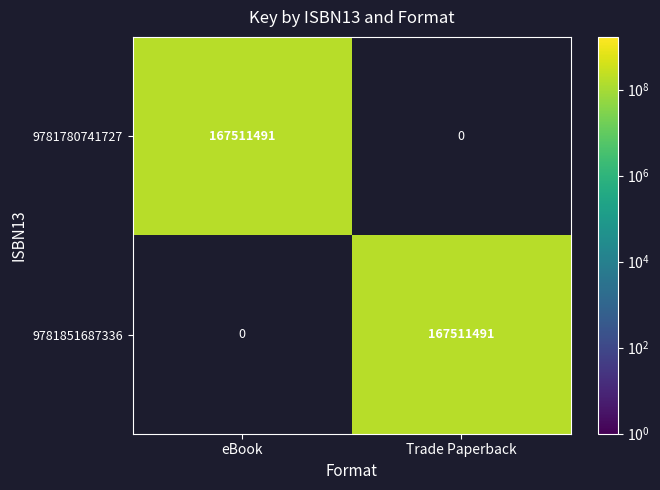

What is the difference between the maximum and minimum values in the 9781851687336 series?

167511491